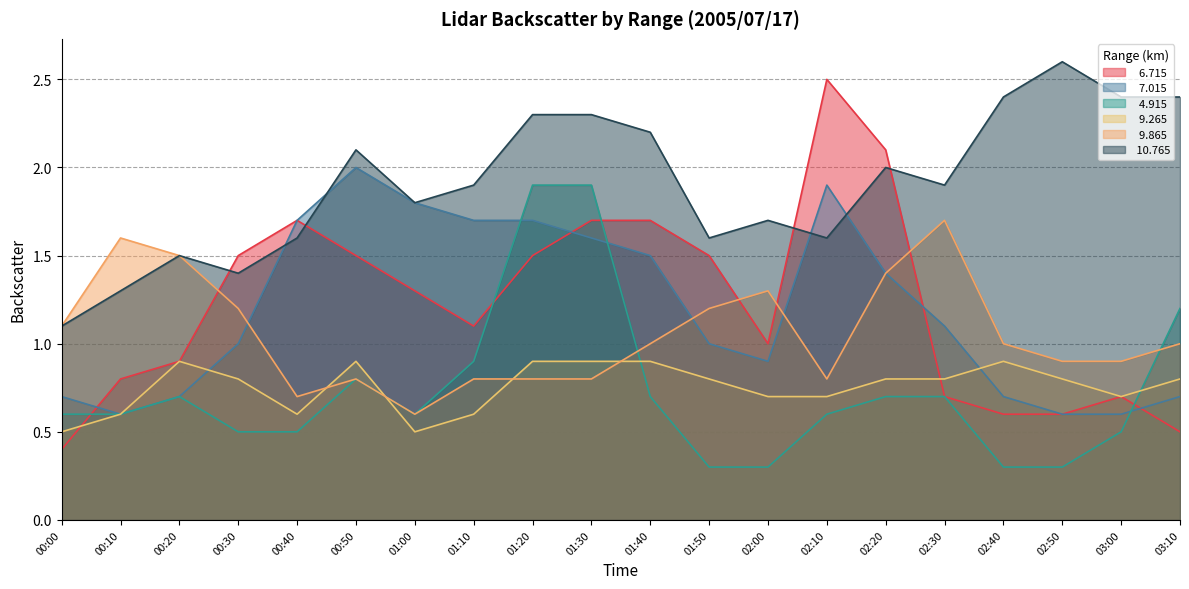

Reading left to right, extract all data points from this chart.

  6.715: 00:00=0.4	00:10=0.8	00:20=0.9	00:30=1.5	00:40=1.7	00:50=1.5	01:00=1.3	01:10=1.1	01:20=1.5	01:30=1.7	01:40=1.7	01:50=1.5	02:00=1.0	02:10=2.5	02:20=2.1	02:30=0.7	02:40=0.6	02:50=0.6	03:00=0.7	03:10=0.5
  7.015: 00:00=0.7	00:10=0.6	00:20=0.7	00:30=1.0	00:40=1.7	00:50=2.0	01:00=1.8	01:10=1.7	01:20=1.7	01:30=1.6	01:40=1.5	01:50=1.0	02:00=0.9	02:10=1.9	02:20=1.4	02:30=1.1	02:40=0.7	02:50=0.6	03:00=0.6	03:10=0.7
  4.915: 00:00=0.6	00:10=0.6	00:20=0.7	00:30=0.5	00:40=0.5	00:50=0.8	01:00=0.6	01:10=0.9	01:20=1.9	01:30=1.9	01:40=0.7	01:50=0.3	02:00=0.3	02:10=0.6	02:20=0.7	02:30=0.7	02:40=0.3	02:50=0.3	03:00=0.5	03:10=1.2
  9.265: 00:00=0.5	00:10=0.6	00:20=0.9	00:30=0.8	00:40=0.6	00:50=0.9	01:00=0.5	01:10=0.6	01:20=0.9	01:30=0.9	01:40=0.9	01:50=0.8	02:00=0.7	02:10=0.7	02:20=0.8	02:30=0.8	02:40=0.9	02:50=0.8	03:00=0.7	03:10=0.8
  9.865: 00:00=1.1	00:10=1.6	00:20=1.5	00:30=1.2	00:40=0.7	00:50=0.8	01:00=0.6	01:10=0.8	01:20=0.8	01:30=0.8	01:40=1.0	01:50=1.2	02:00=1.3	02:10=0.8	02:20=1.4	02:30=1.7	02:40=1.0	02:50=0.9	03:00=0.9	03:10=1.0
 10.765: 00:00=1.1	00:10=1.3	00:20=1.5	00:30=1.4	00:40=1.6	00:50=2.1	01:00=1.8	01:10=1.9	01:20=2.3	01:30=2.3	01:40=2.2	01:50=1.6	02:00=1.7	02:10=1.6	02:20=2.0	02:30=1.9	02:40=2.4	02:50=2.6	03:00=2.4	03:10=2.4